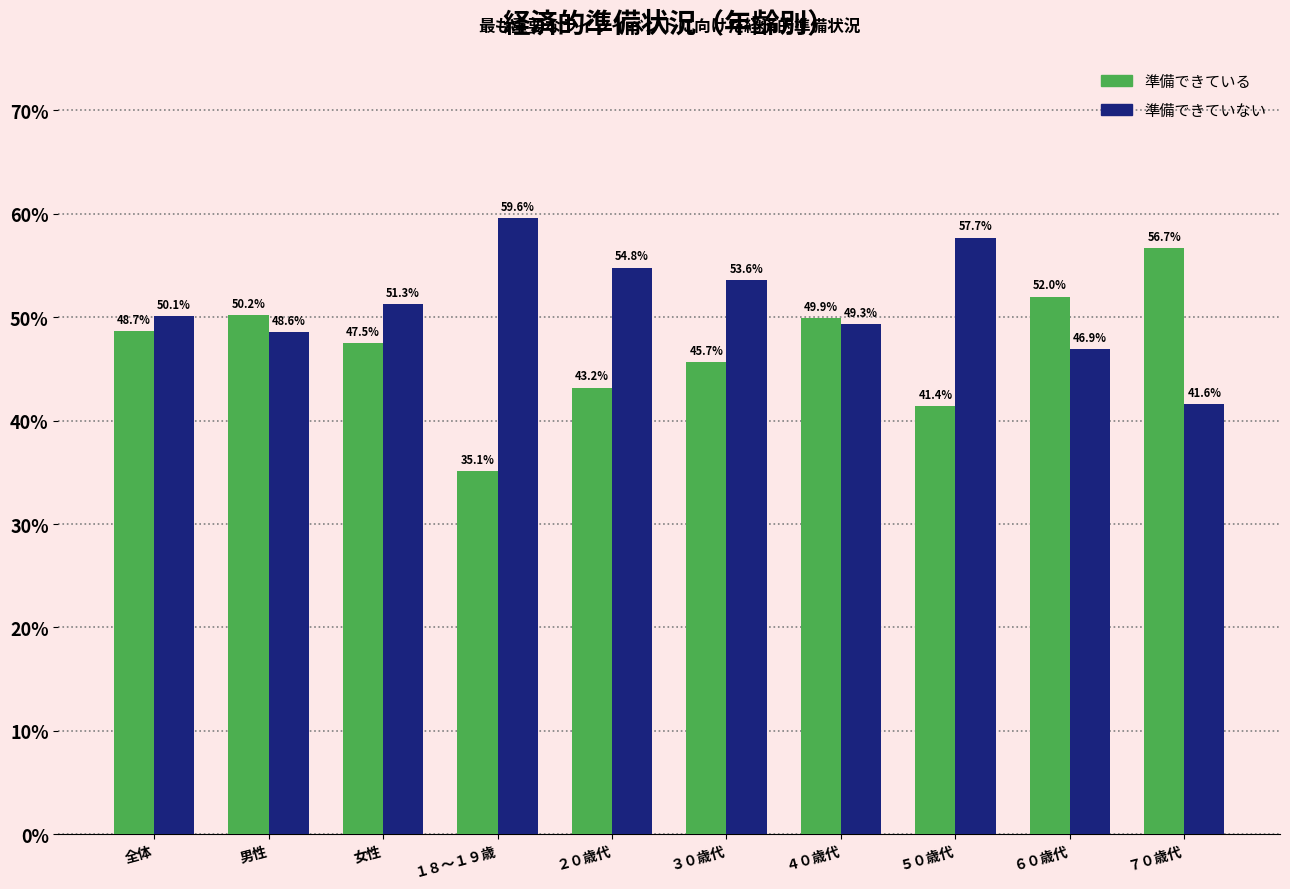

Reading left to right, what are all the values shown in this chart?

準備できている: 全体=48.7	男性=50.2	女性=47.5	１８～１９歳=35.1	２０歳代=43.2	３０歳代=45.7	４０歳代=49.9	５０歳代=41.4	６０歳代=52.0	７０歳代=56.7
準備できていない: 全体=50.1	男性=48.6	女性=51.3	１８～１９歳=59.6	２０歳代=54.8	３０歳代=53.6	４０歳代=49.3	５０歳代=57.7	６０歳代=46.9	７０歳代=41.6